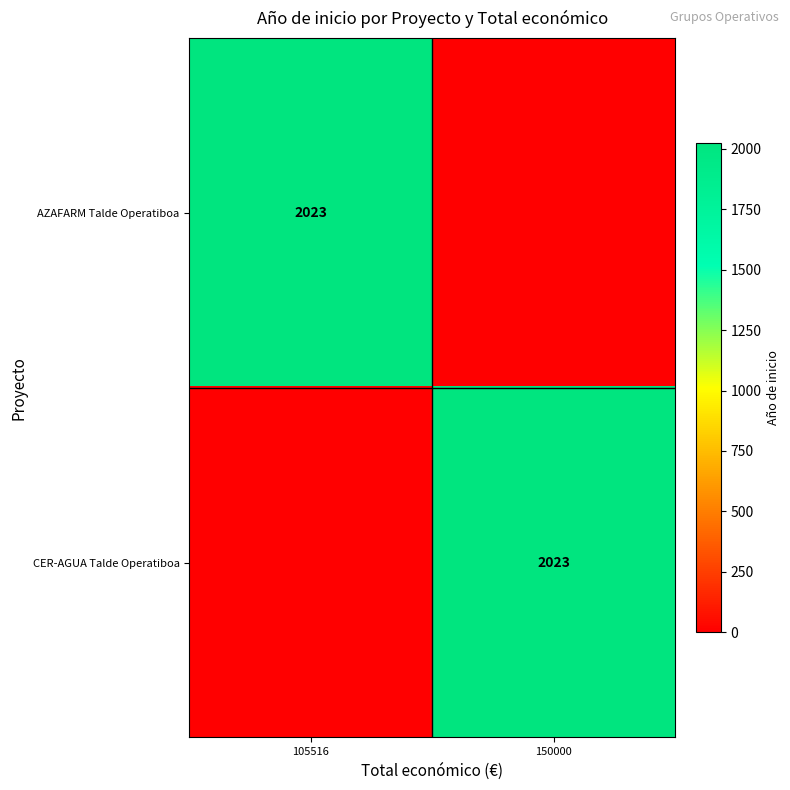

Is it true that CER-AGUA Talde Operatiboa equals 2023 at 150000?

True